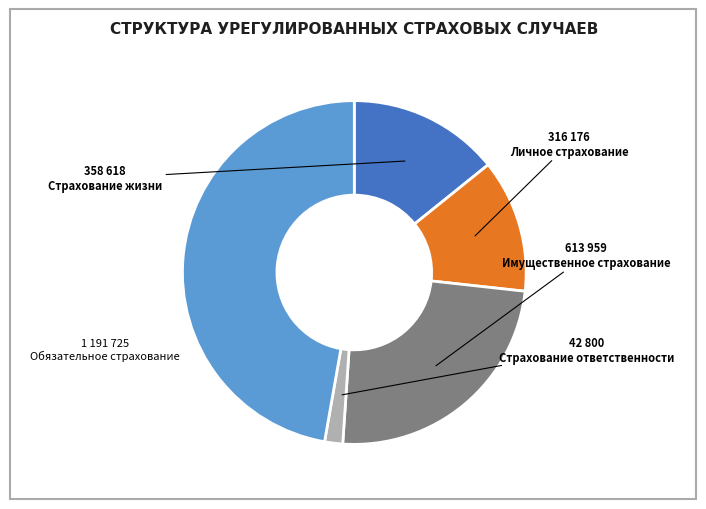

Rank the categories by value from highest to lowest.

Обязательное страхование, Имущественное страхование, Страхование жизни, Личное страхование, Страхование ответственности